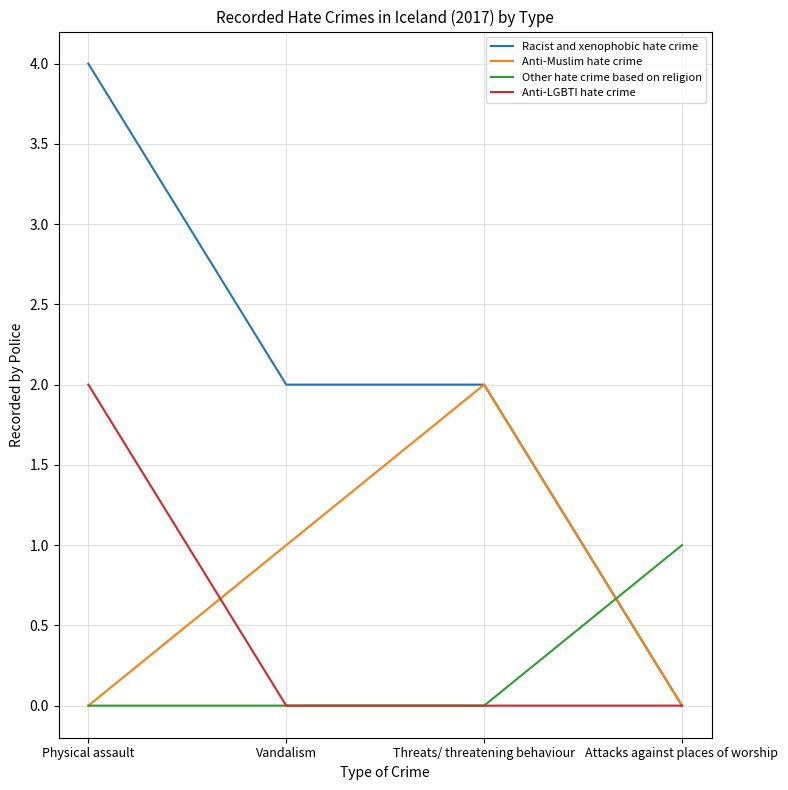

What position from the right is Threats/ threatening behaviour?

2